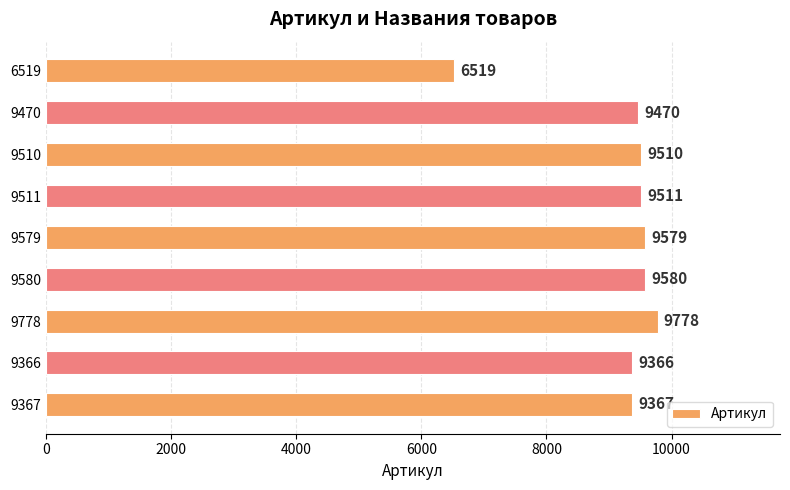

What is the label of the 7th bar from the bottom?

9510